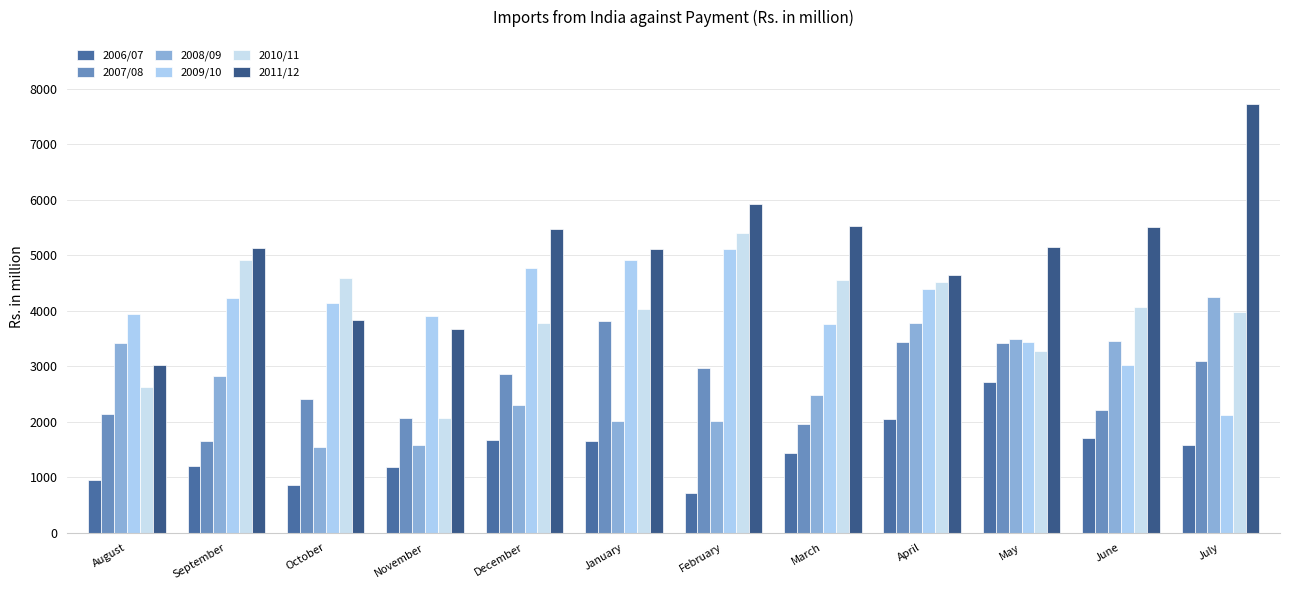

How many categories are shown in the chart?

12